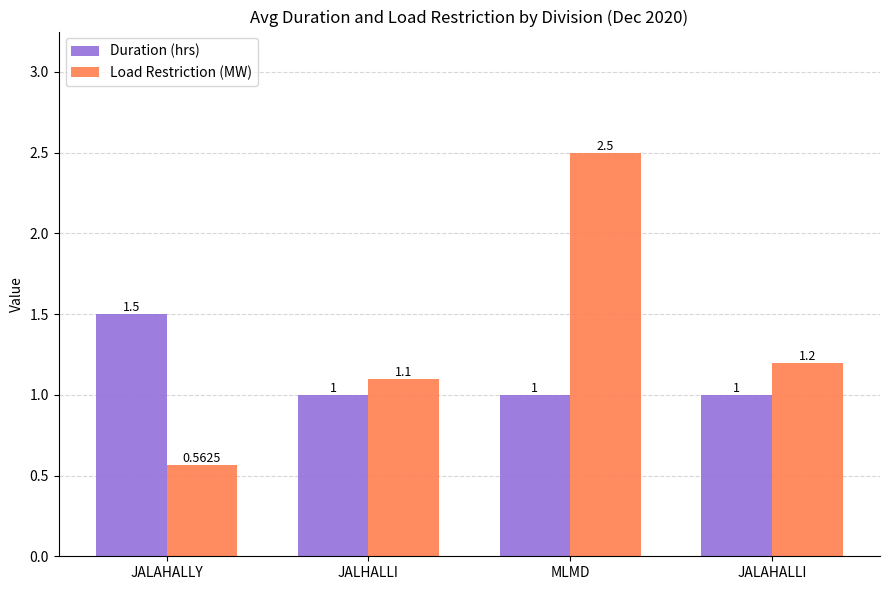

The value of Duration (hrs) at JALHALLI is 0.6. True or false?

False